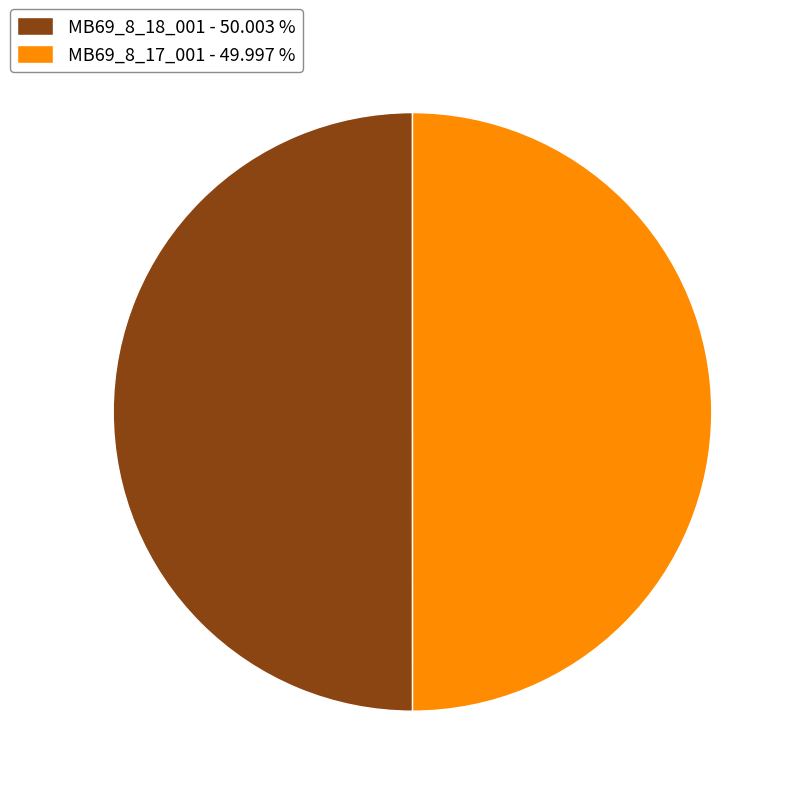

What is the ratio of the value at MB69_8_18_001 to the value at MB69_8_17_001?

1.0